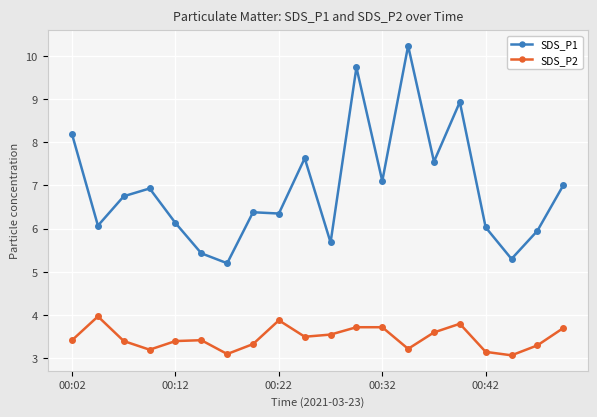

What is the maximum value shown in the chart?

10.2